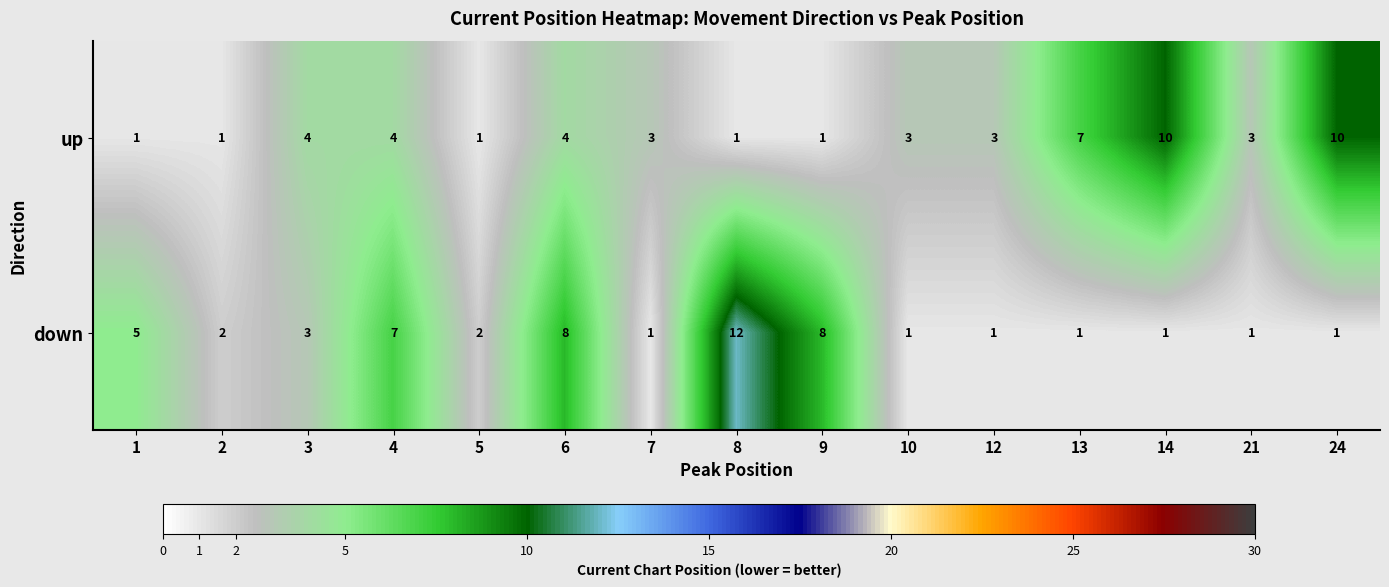

Is it true that up equals 3 at 7?

True